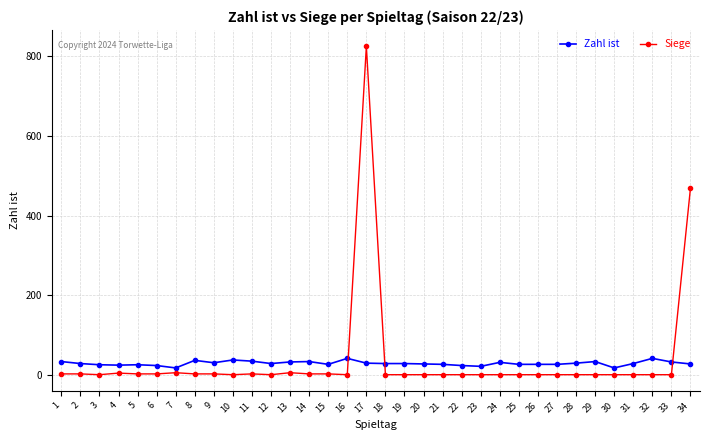

What is the average value of the Siege series?

39